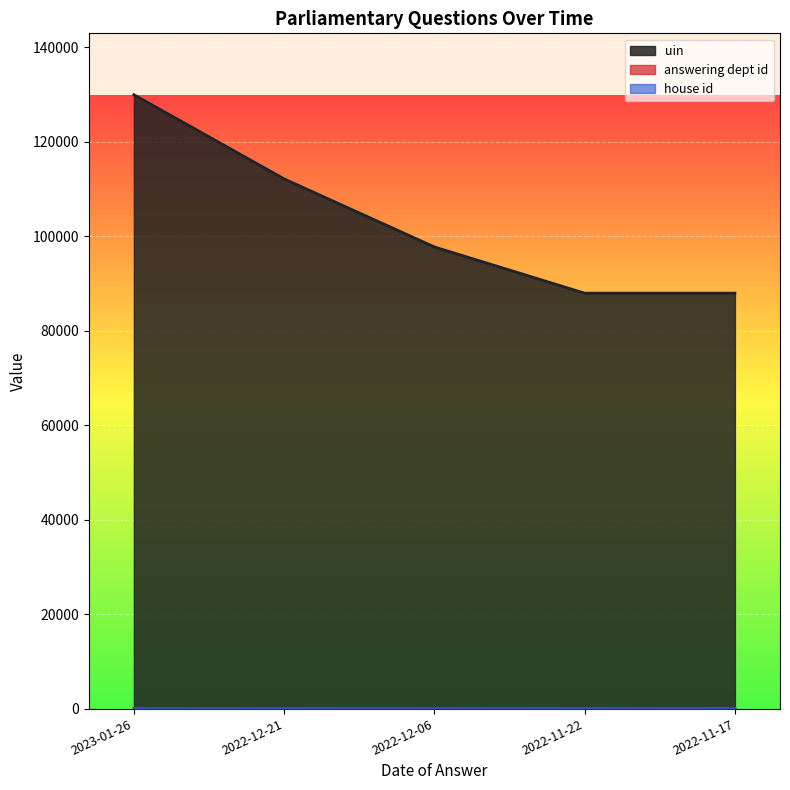

Where is the first local minimum for answering dept id?

2022-11-22